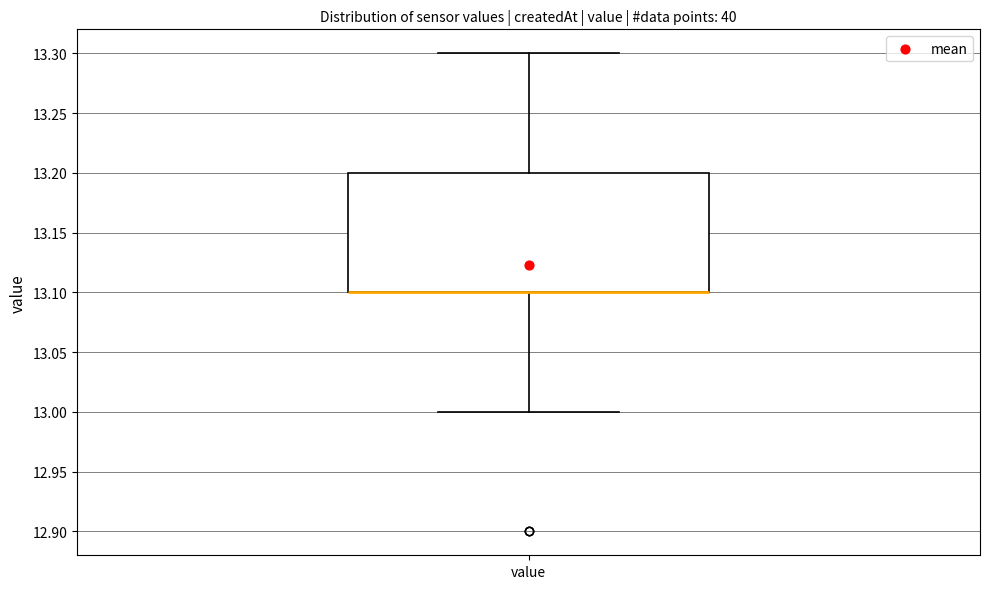

Read this box plot against the y-axis: the position of the median line, the range covered by the box, and the ends of both whiskers. The values are not printed on the chart, so give them approximately, as read against the axis.

median 13.1 (drawn on the box's lower edge), box 13.1 to 13.2, whiskers 13.0 to 13.3